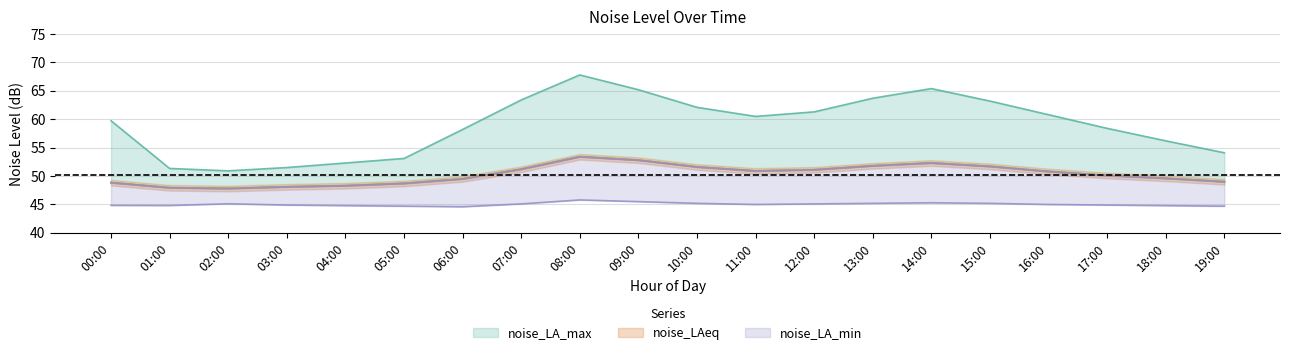

List the labels in order of noise_LA_min value, largest first.

08:00, 09:00, 14:00, 10:00, 13:00, 15:00, 02:00, 07:00, 12:00, 11:00, 16:00, 03:00, 17:00, 00:00, 01:00, 04:00, 18:00, 05:00, 19:00, 06:00